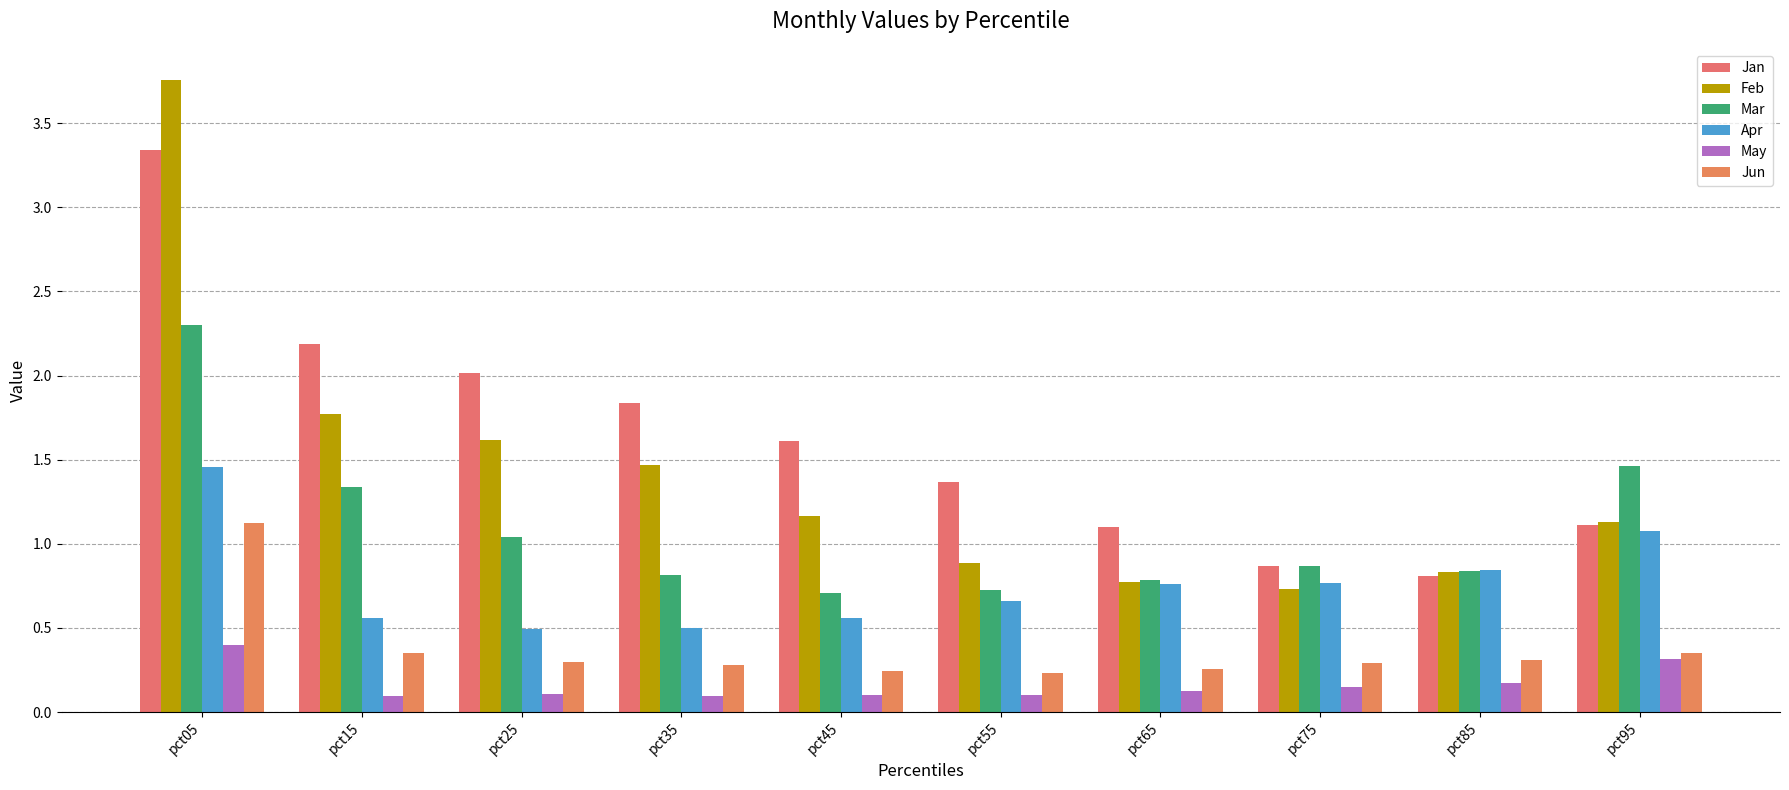

Which series has the widest spread of values?

Feb